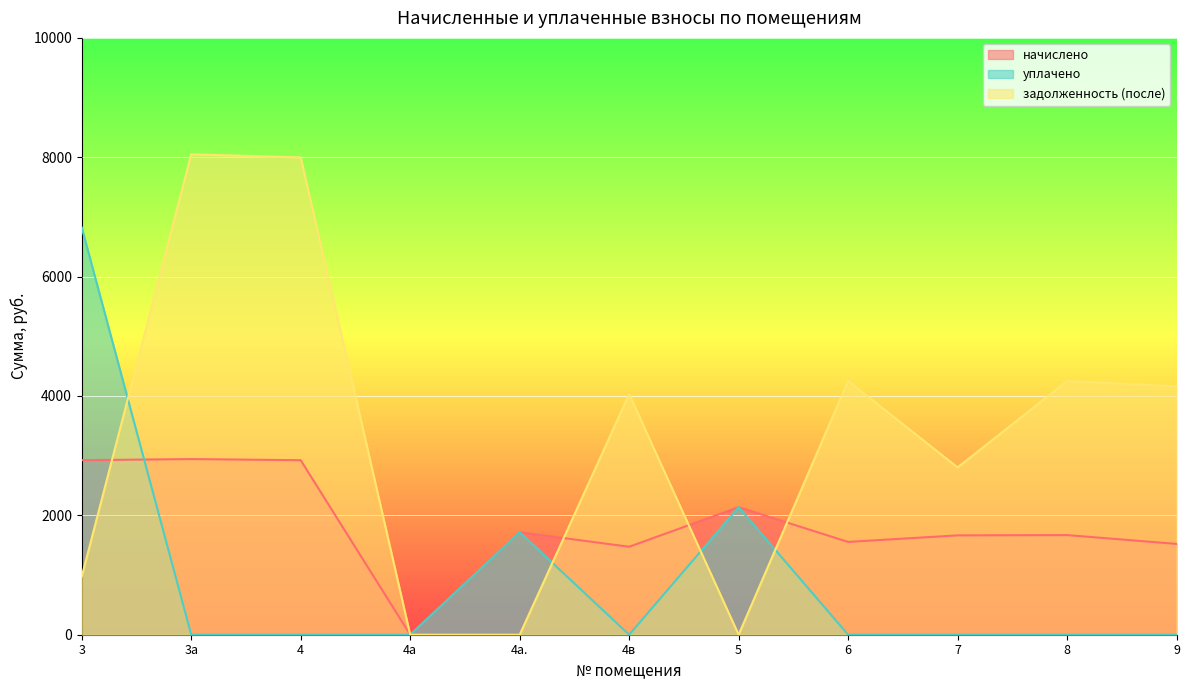

Reading left to right, extract all data points from this chart.

начислено: 3=2924.0	3а=2943.1	4=2924.0	4а=0.0	4а.=1717.2	4в=1473.9	5=2137.0	6=1555.0	7=1664.7	8=1669.5	9=1521.6
уплачено: 3=6822.7	3а=0.0	4=0.0	4а=0.0	4а.=1717.2	4в=0.0	5=2137.0	6=0.0	7=0.0	8=0.0	9=0.0
задолженность (после): 3=974.7	3а=8048.9	4=7996.7	4а=0.0	4а.=0.0	4в=4031.0	5=0.0	6=4252.8	7=2802.8	8=4250.4	9=4161.4